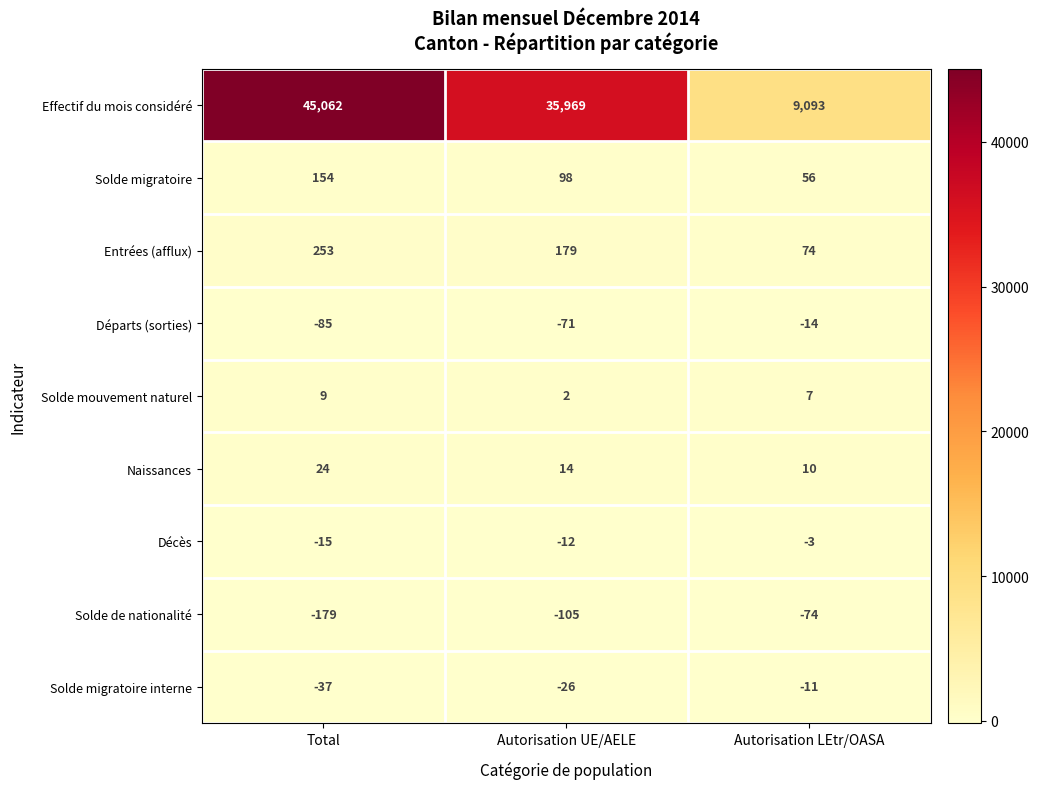

What is the sum of all Entrées (afflux) values?

506